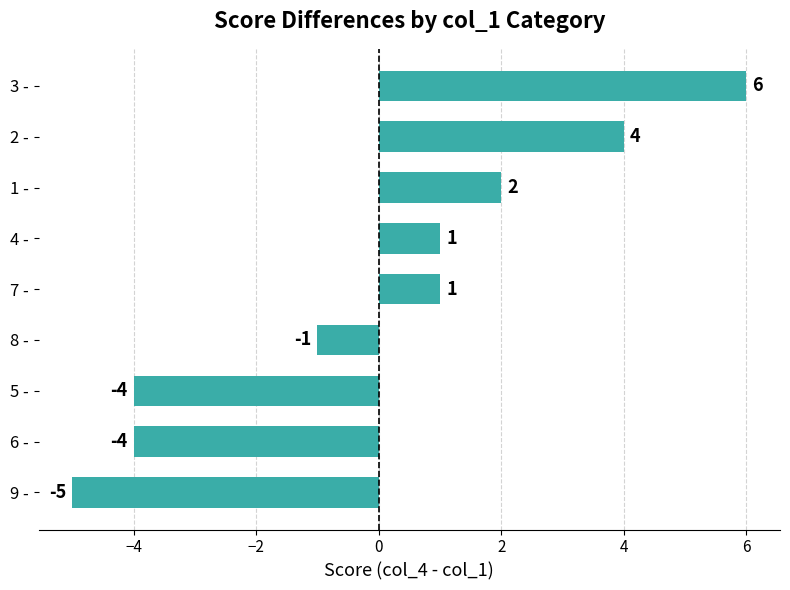

Reading bottom to top, transcribe all the data shown in this chart.

9 -=-5	6 -=-4	5 -=-4	8 -=-1	7 -=1	4 -=1	1 -=2	2 -=4	3 -=6